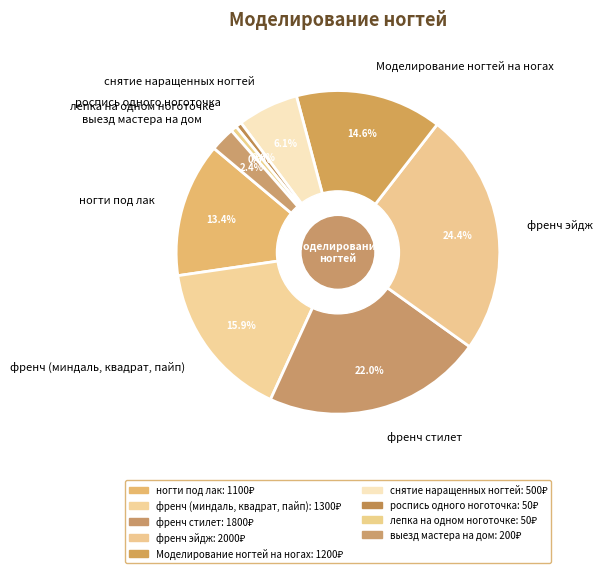

Does лепка на одном ноготочке represent more than half of the total?

No